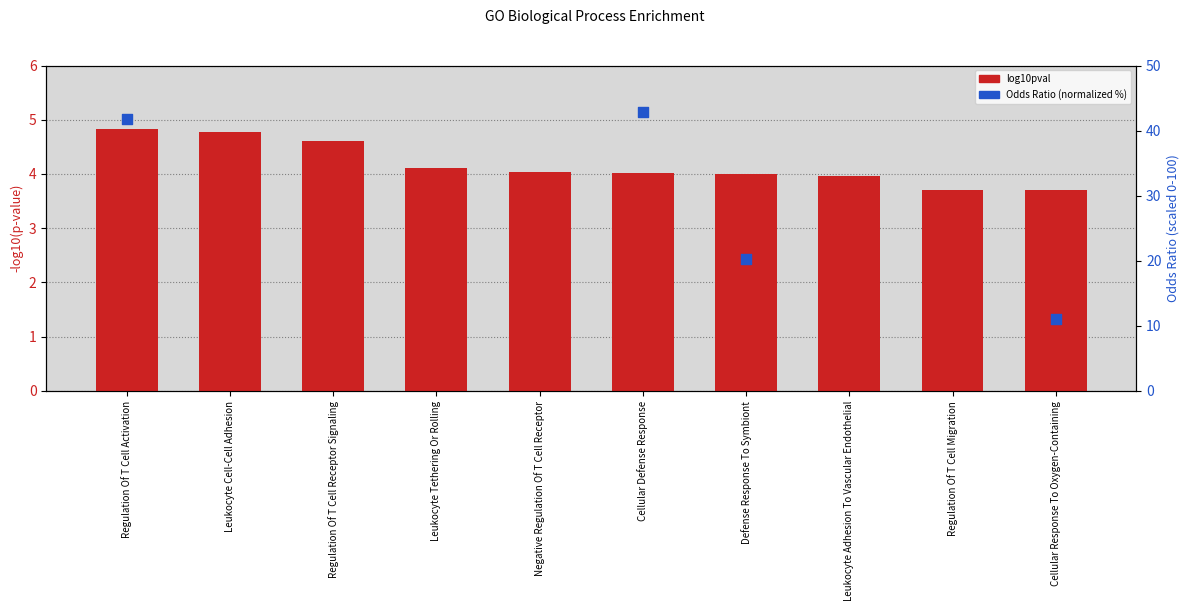

Which series has the largest Y range (max minus min)?

Odds Ratio (normalized)